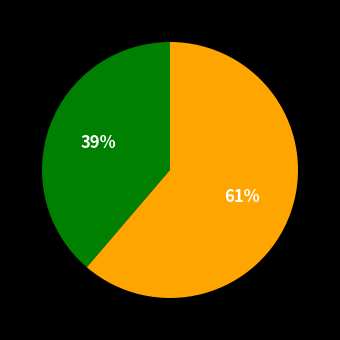

Is there a majority slice in this chart?

Yes